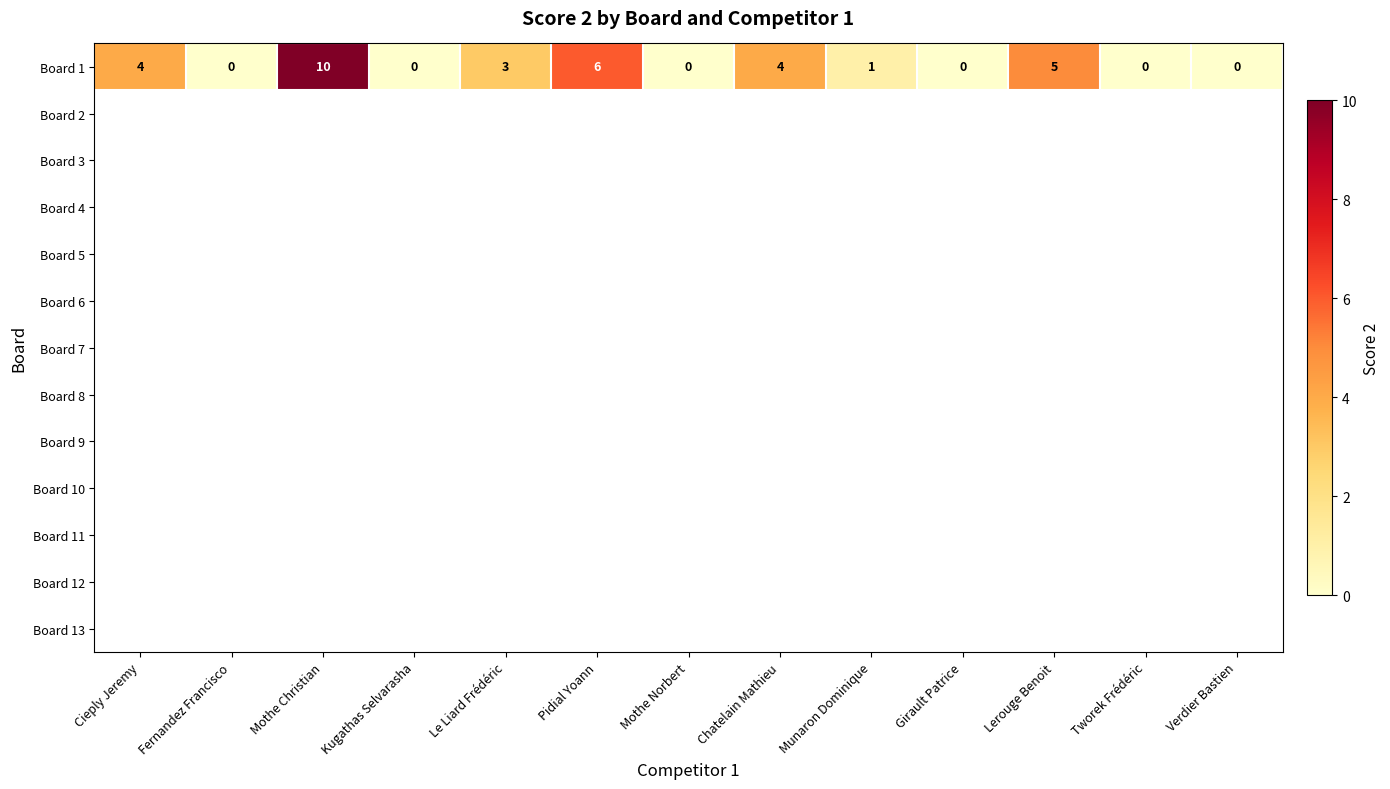

At which label does Board 1 first exceed 1?

Cieply Jeremy